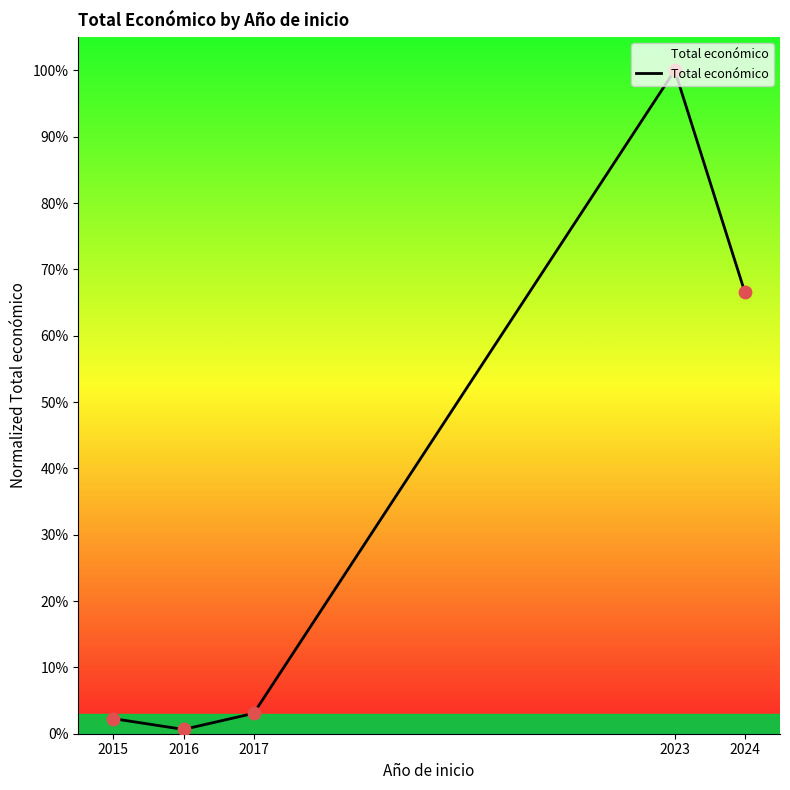

What is the change in value from 2017 to 2024?

+63.5